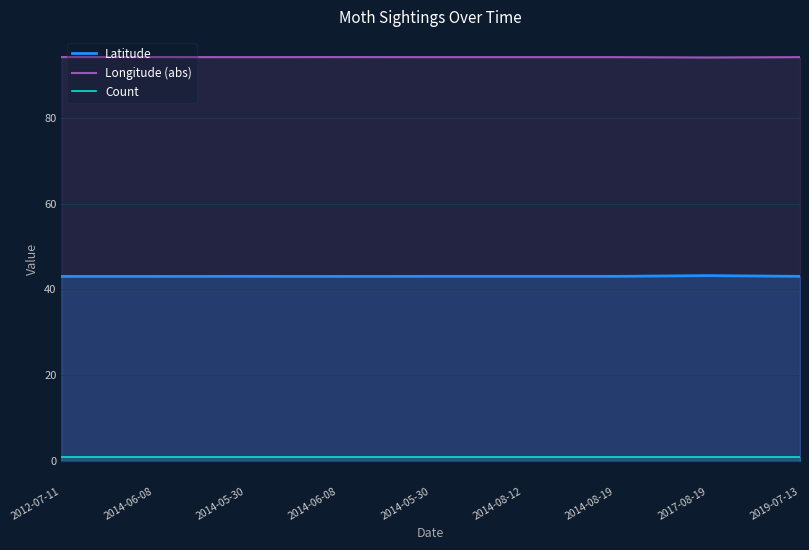

At which category does Latitude reach its first local peak?

2014-05-30